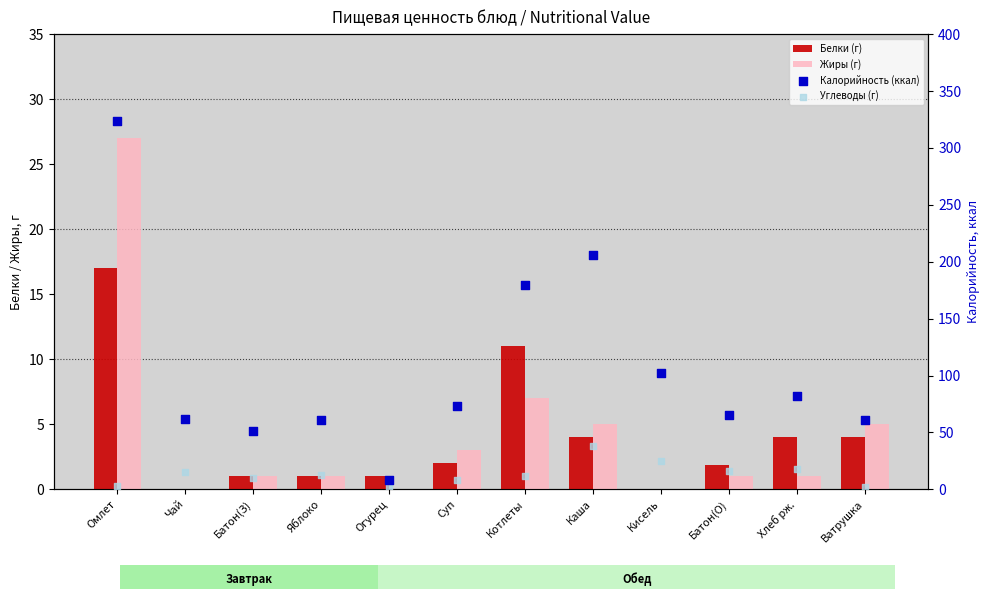

Is the value of Углеводы (г) at Кисель greater than the value of Калорийность (ккал) at Батон(З)?

No